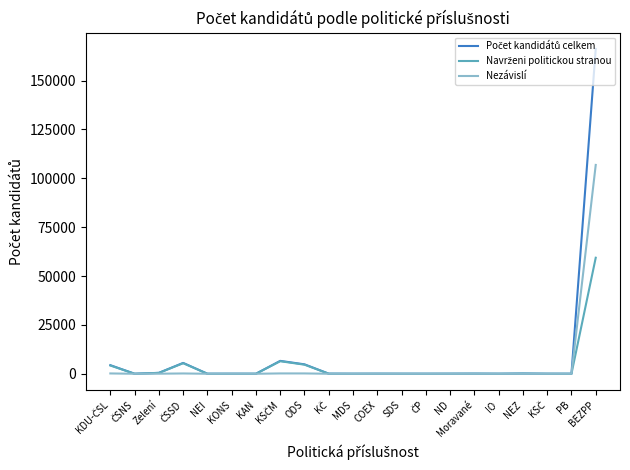

At which category is the sum across all series the highest?

BEZPP